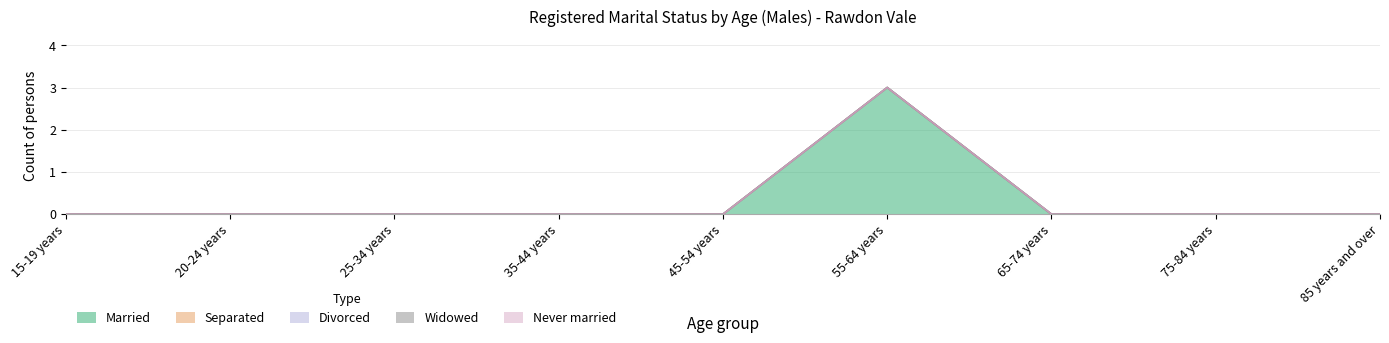

What is the sum of all Married values?

3